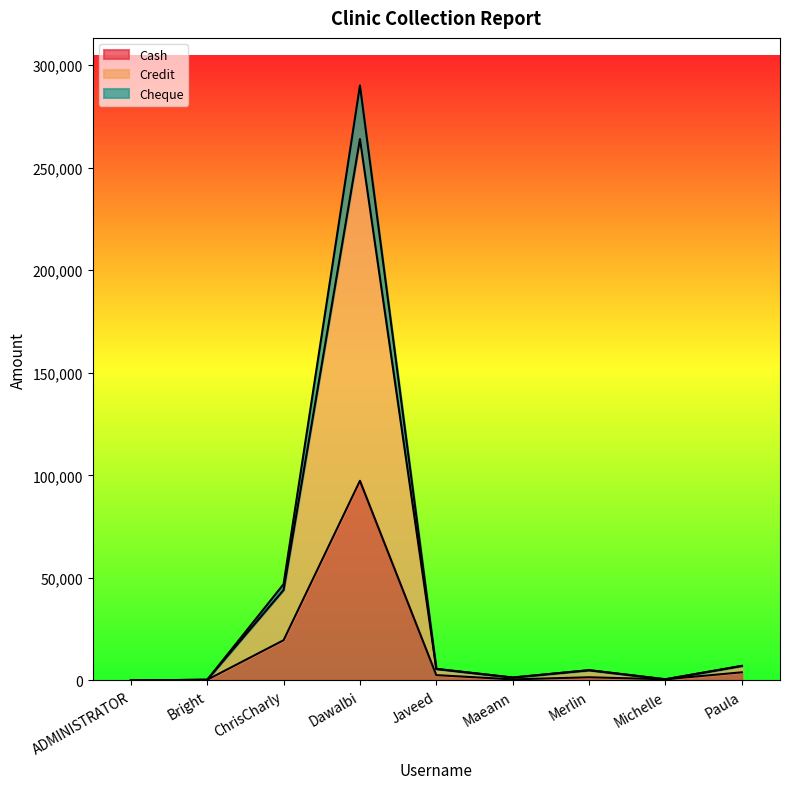

Read the Cash value at Maeann.

500.0